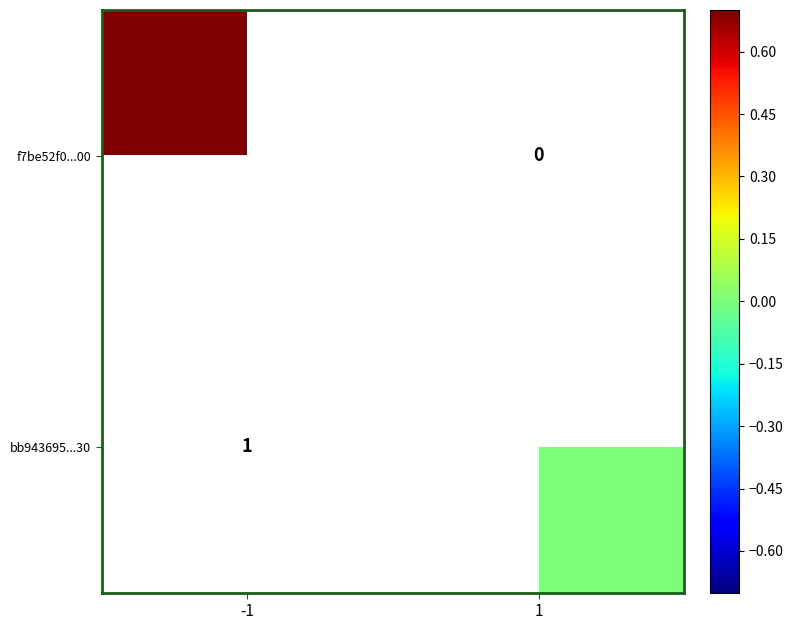

Rank the series by their maximum value, from lowest to highest.

f7be52f0...00, bb943695...30